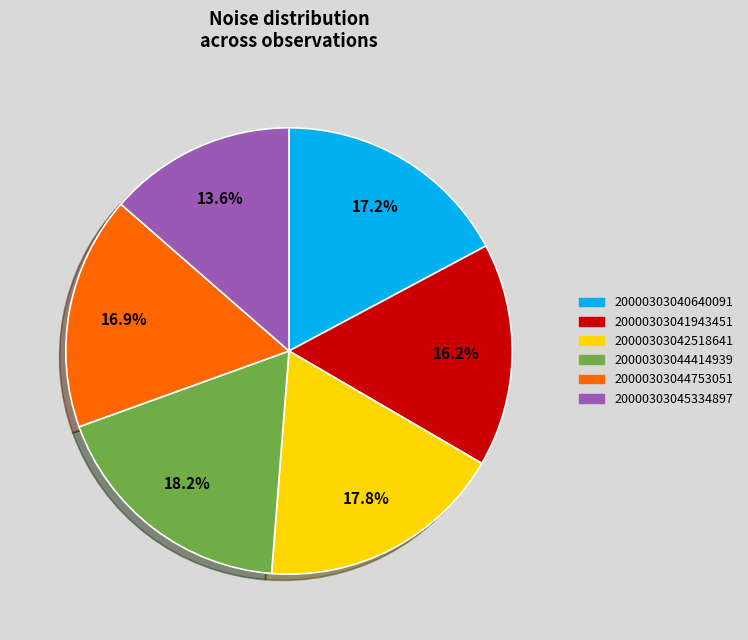

How many segments does this pie chart have?

6